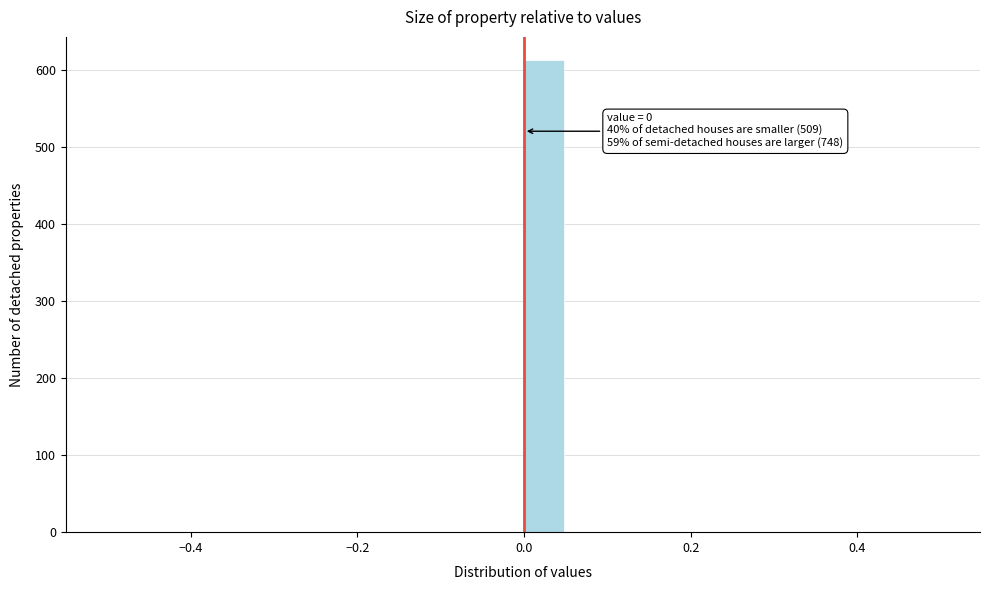

Around what value on the x-axis is the tallest bar? Give the approximate position of its centre, as read against the axis.

0.02